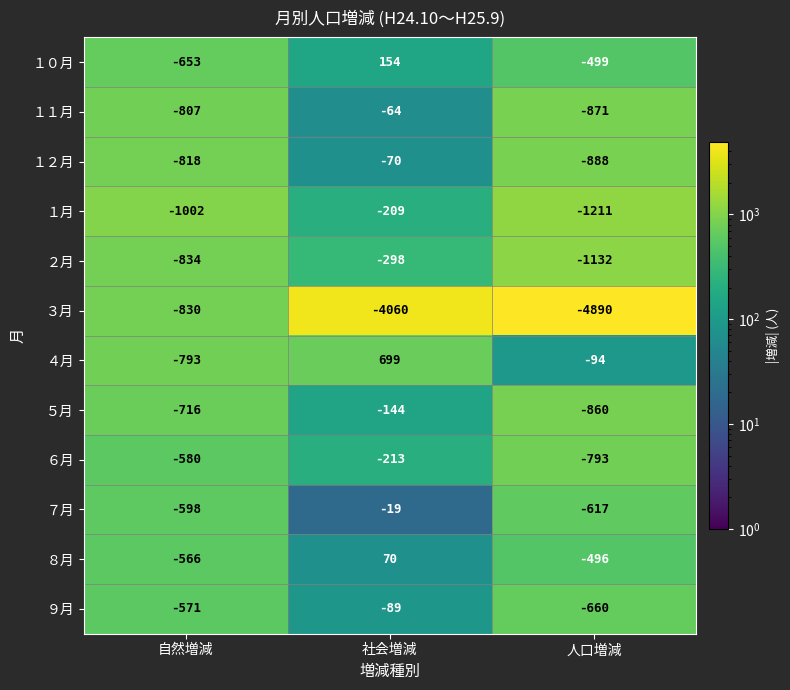

Which series changed the most between 自然増減 and 社会増減?

３月